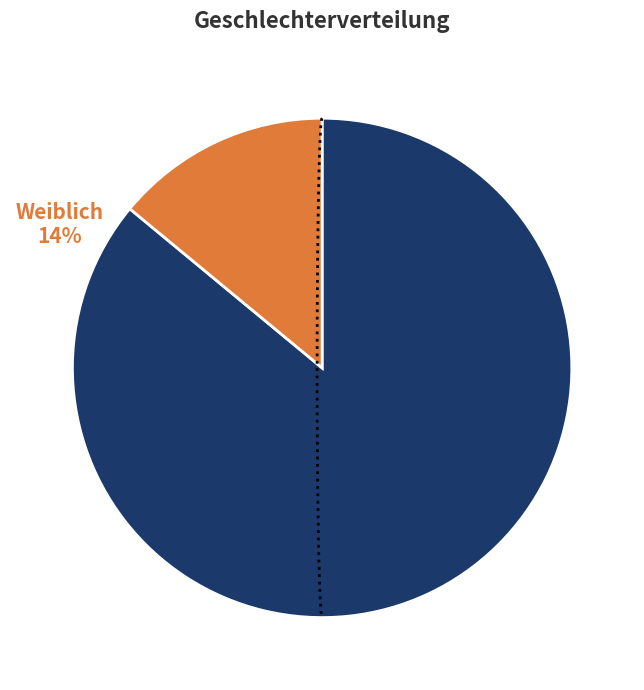

Which slice is the largest?

m